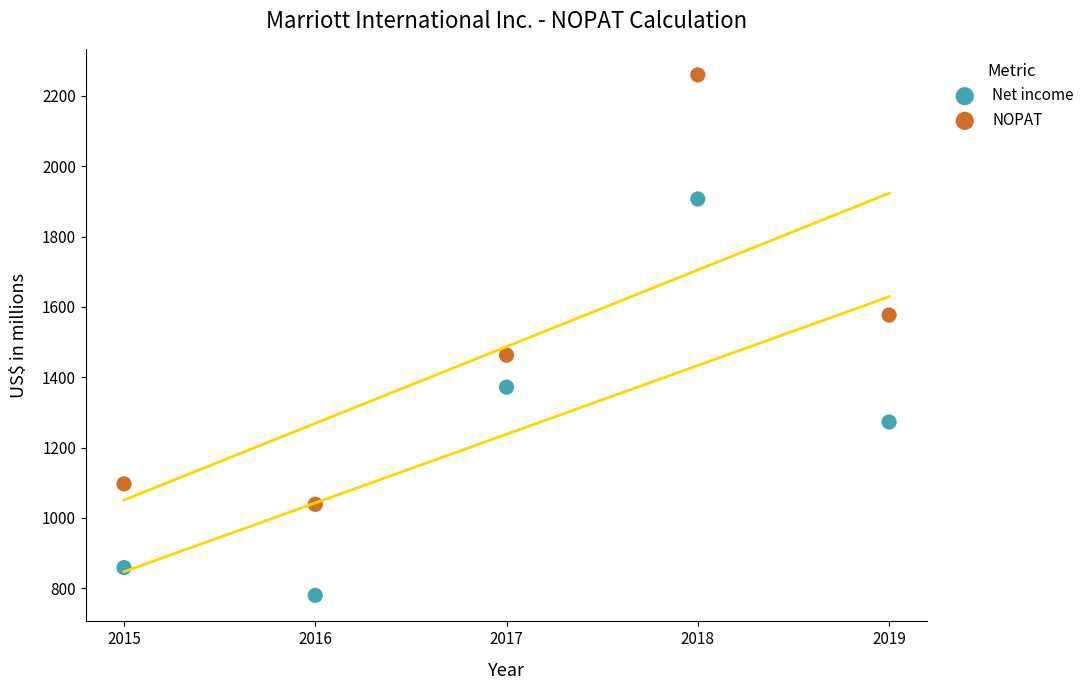

Which series contains the lowest Y value?

Net income